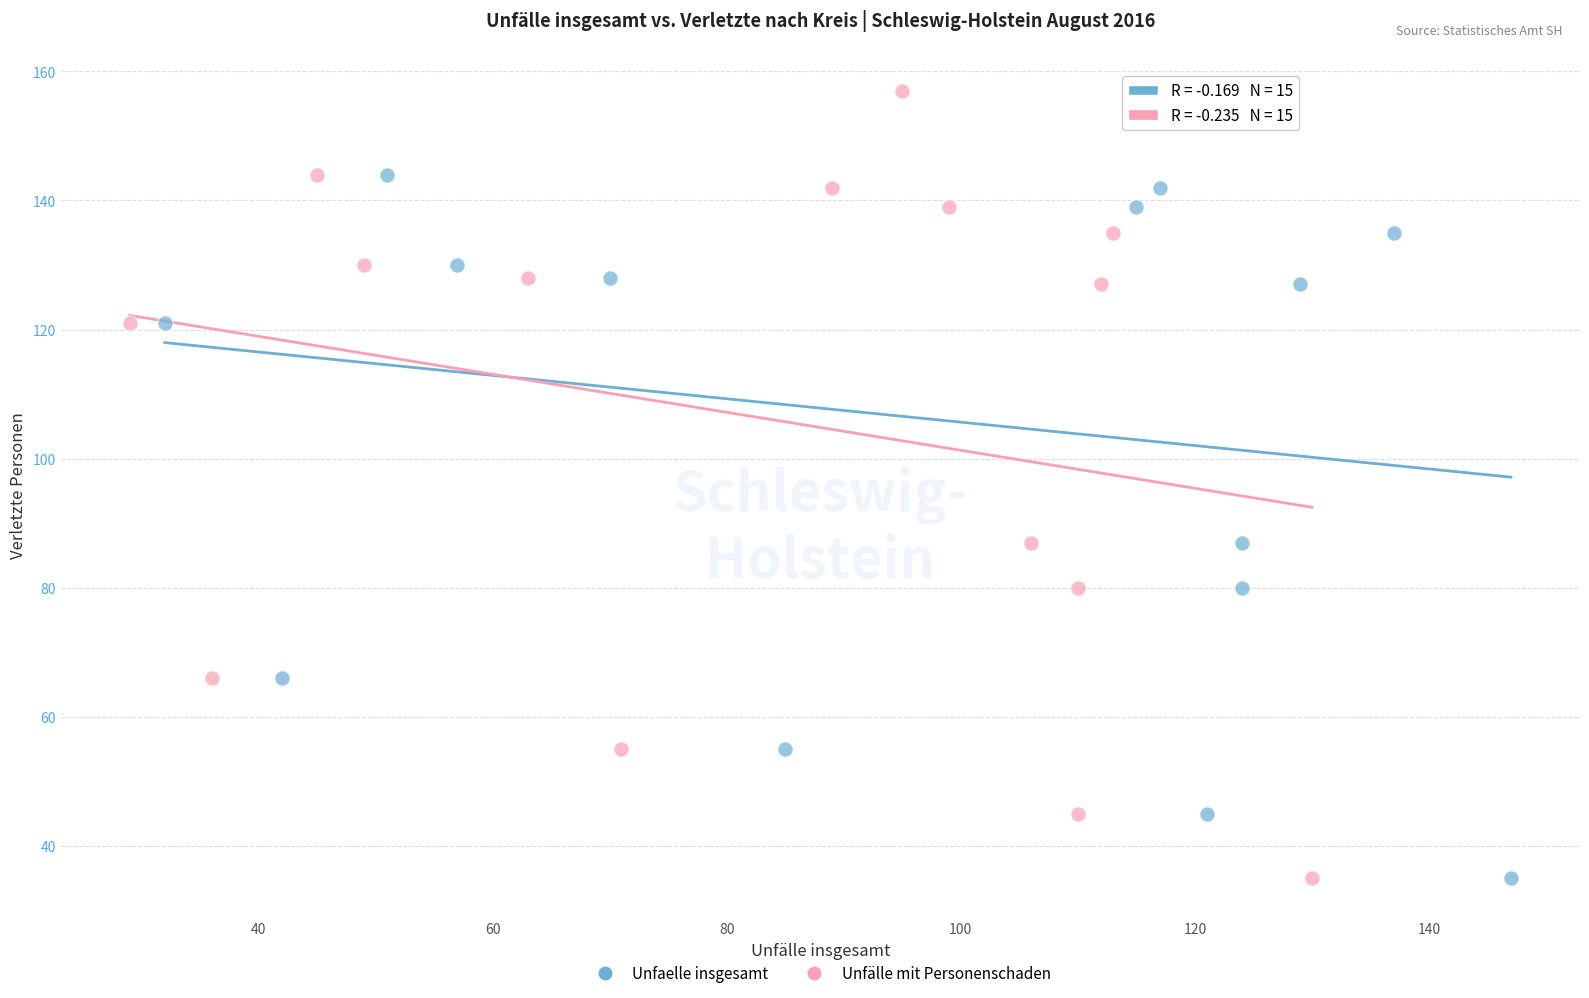

What are all the series names shown in the legend?

Unfaelle insgesamt, Unfälle mit Personenschaden